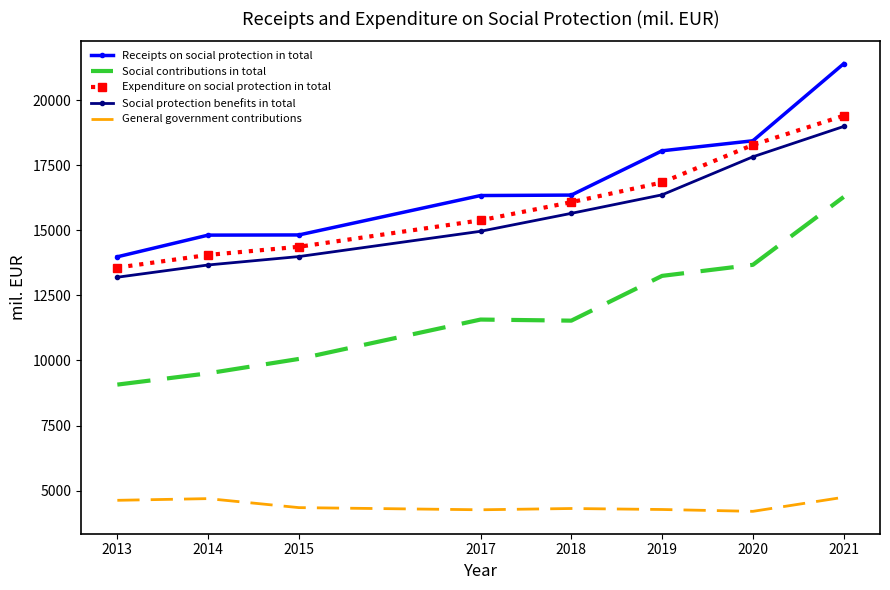

Is it true that Expenditure on social protection in total equals 16084 at 2018?

True